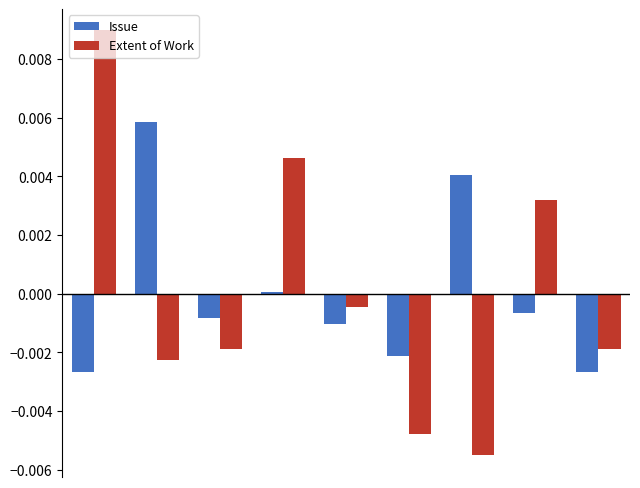

List the series in order of their peak value, lowest first.

Issue, Extent of Work